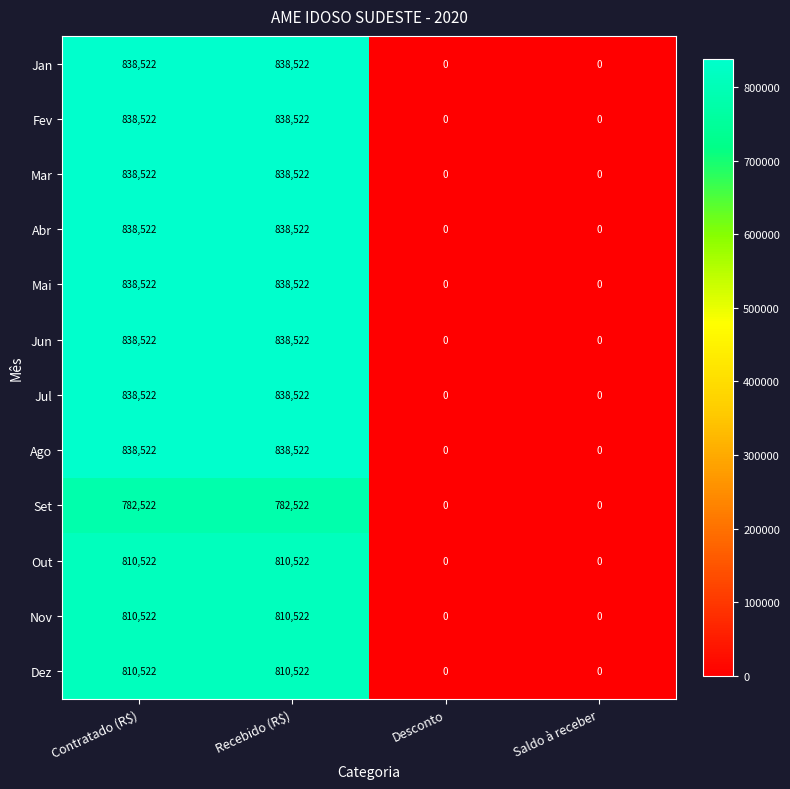

What is the difference between the highest and lowest values at Contratado (R$)?

56000